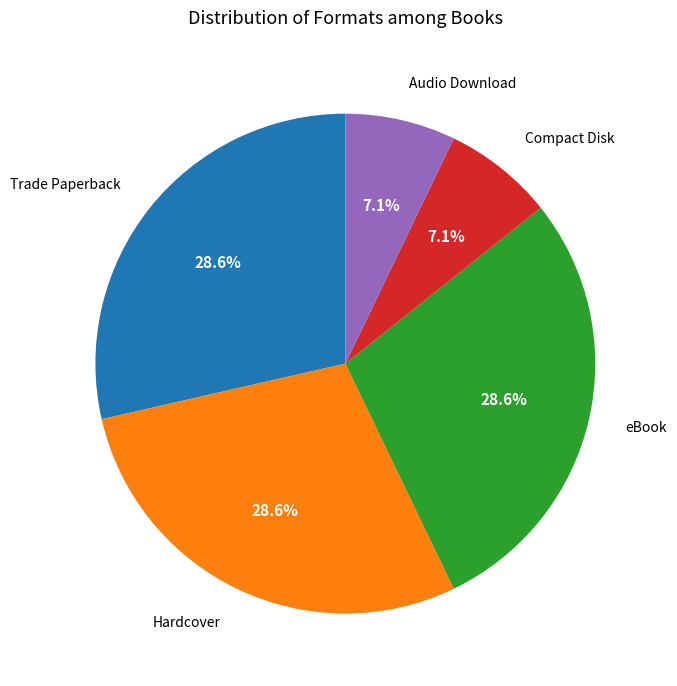

Is there a majority slice in this chart?

No